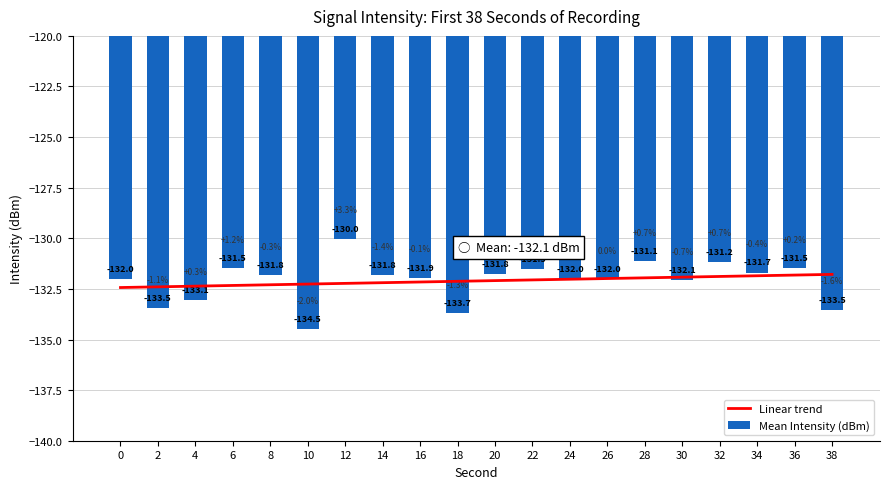

What is the difference between the second highest and second lowest values?

2.6